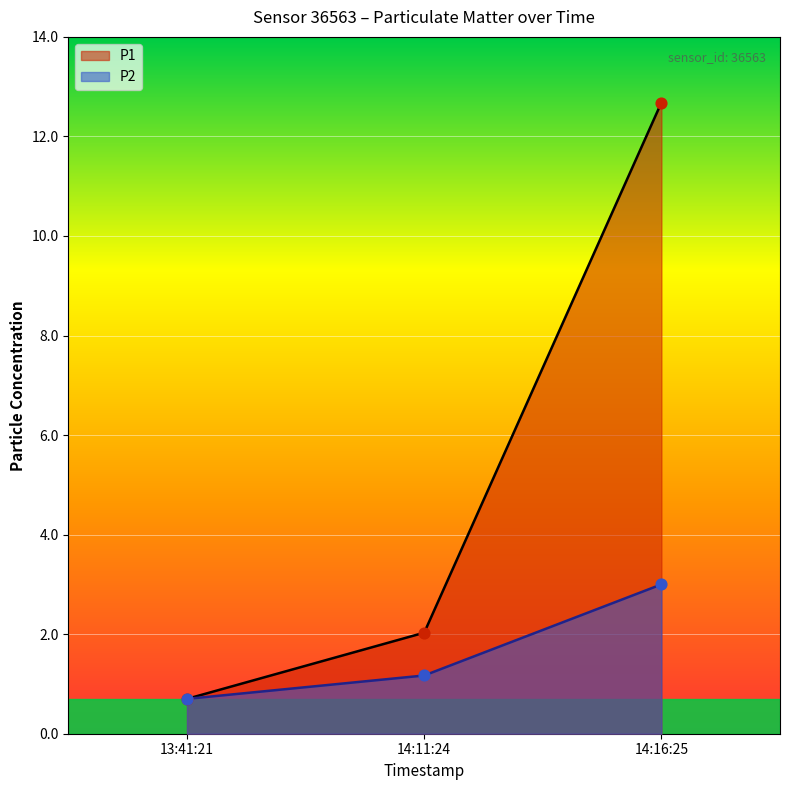

Which series has the largest Y range (max minus min)?

P1